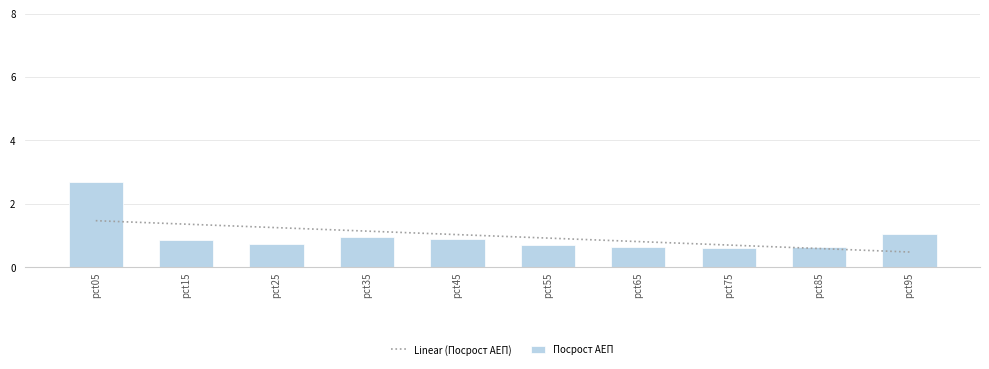

What is the difference between the maximum and minimum values in the Посрост АЕП series?

2.1